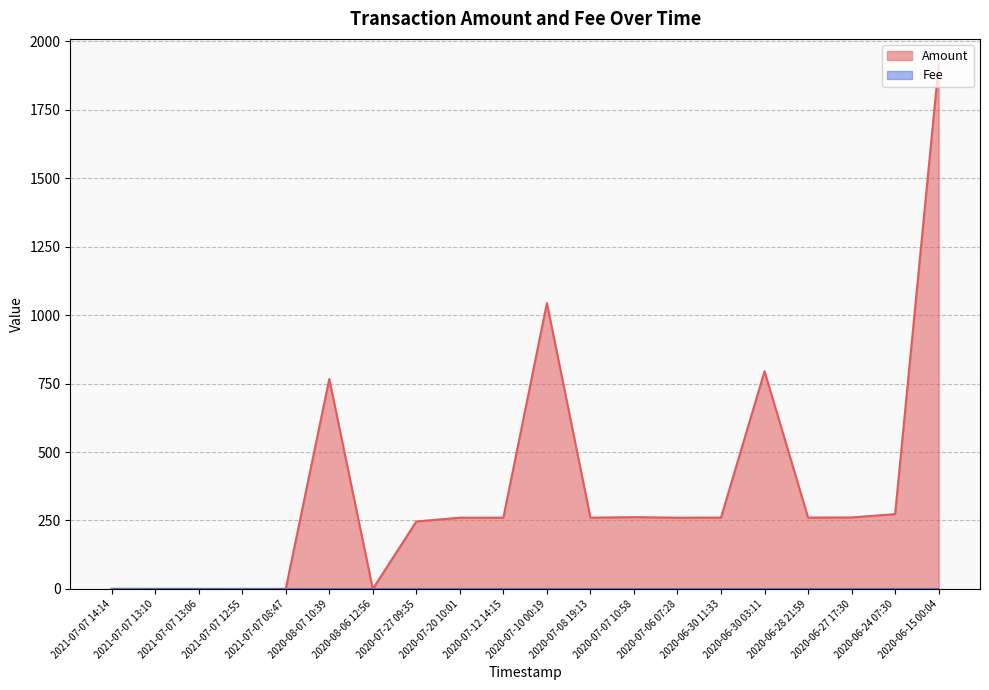

What is the maximum value for Amount?

1913.0